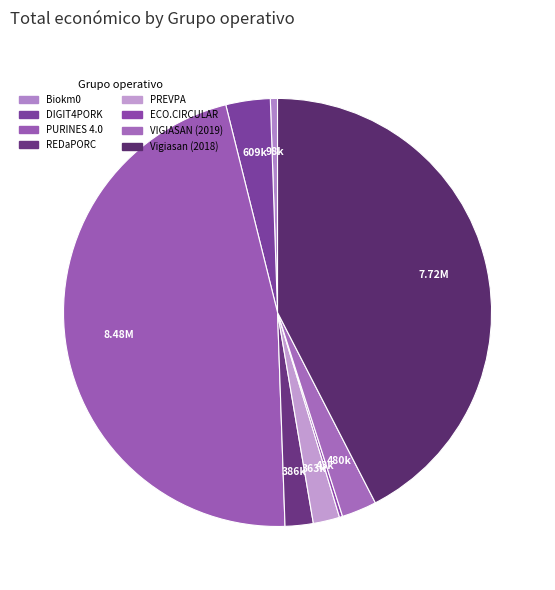

What percentage do PURINES 4.0 and PREVPA together represent?

48.7%